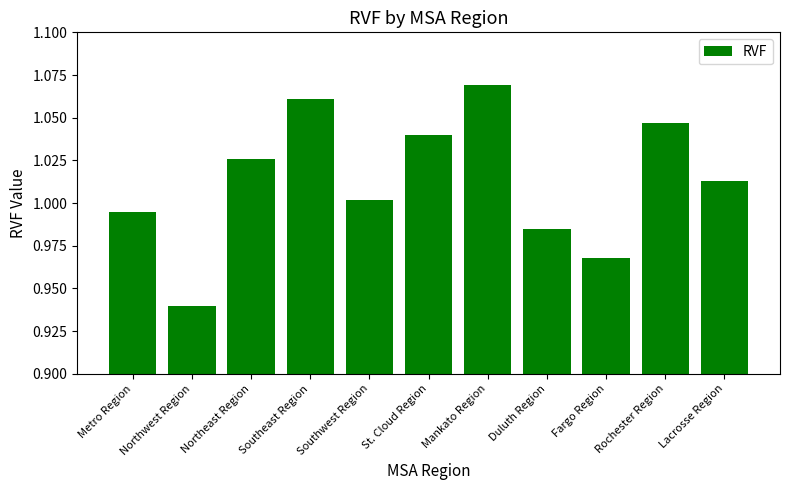

The value at St. Cloud Region is 1.6. True or false?

False